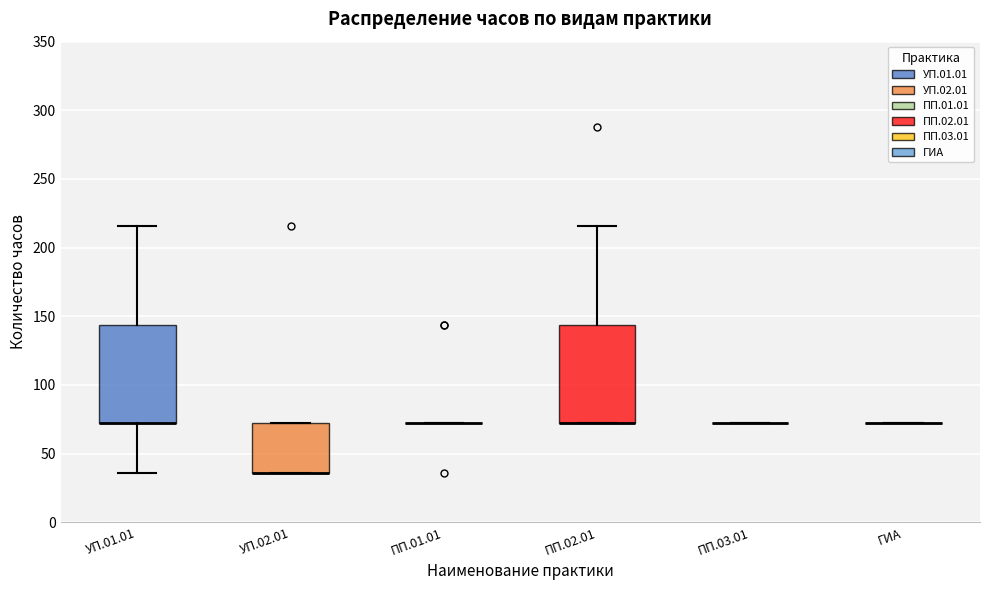

Reading left to right, read every box against the y-axis: the position of its median line, the range the box covers, and the ends of its whiskers. The values are not printed on the chart, so give them approximately, as read against the axis.

УП.01.01: median 70 (drawn on the box's lower edge), box 70 to 145, whiskers 35 to 215
УП.02.01: median 35 (drawn on the box's lower edge), box 35 to 70, whiskers 35 to 70
ПП.01.01: box collapsed to a line at 70, whiskers 70 to 70
ПП.02.01: median 70 (drawn on the box's lower edge), box 70 to 145, whiskers 70 to 215
ПП.03.01: box collapsed to a line at 70, whiskers 70 to 70
ГИА: box collapsed to a line at 70, whiskers 70 to 70